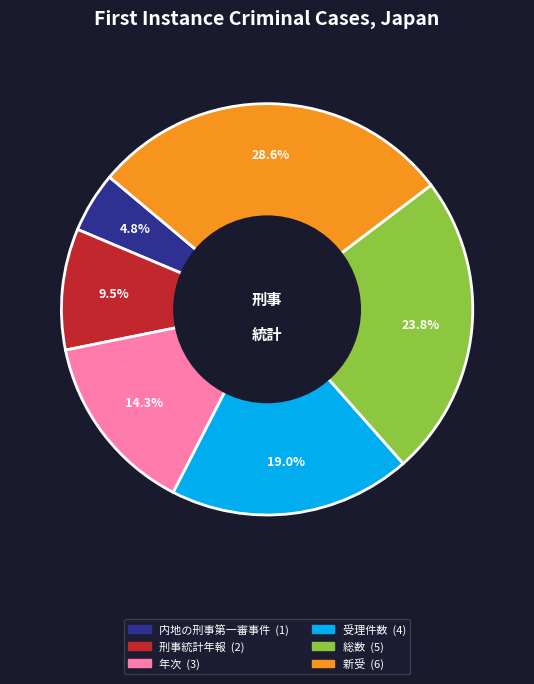

To the nearest percent, what is the combined percentage of 新受 and 受理件数?

48%